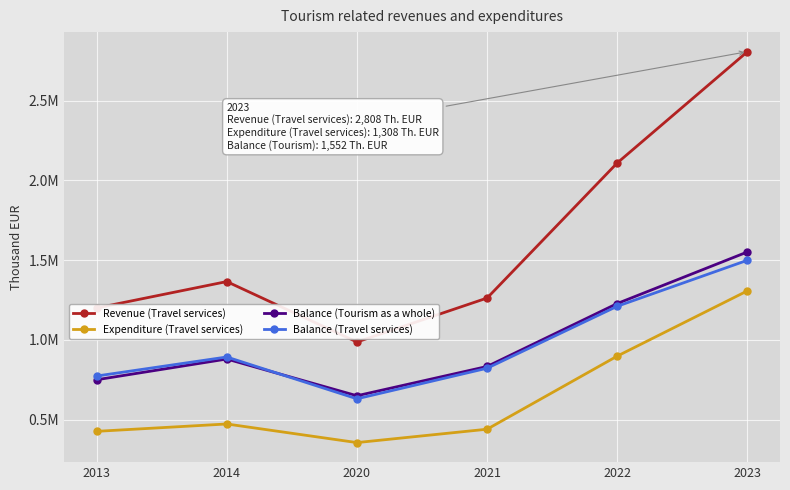

What is the difference between the second highest and second lowest values in the Balance (Travel services) series?

437620.6